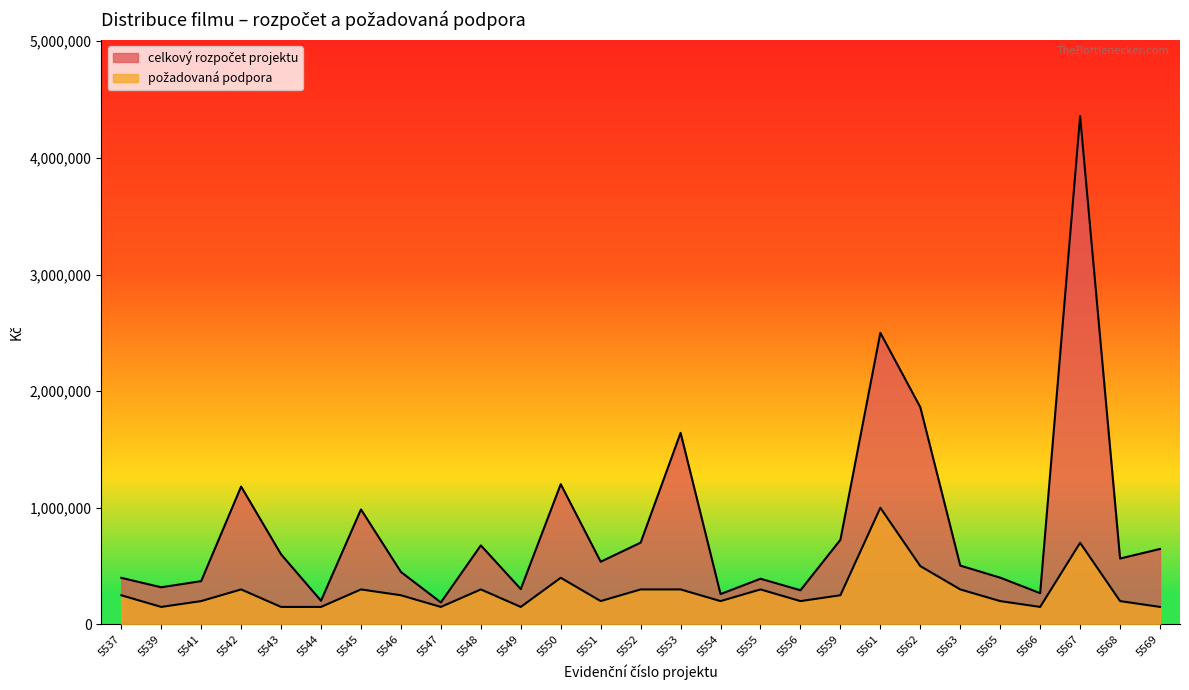

What is the highest value of the celkový rozpočet projektu series?

4358700